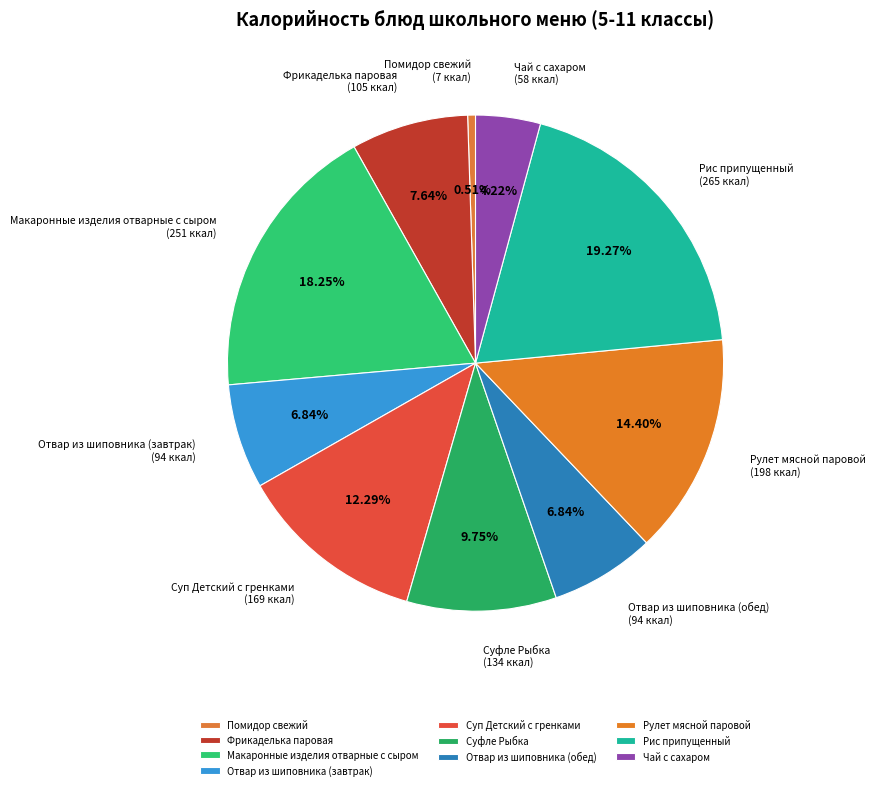

To the nearest percent, what is the combined percentage of Чай с сахаром and Фрикаделька паровая?

12%